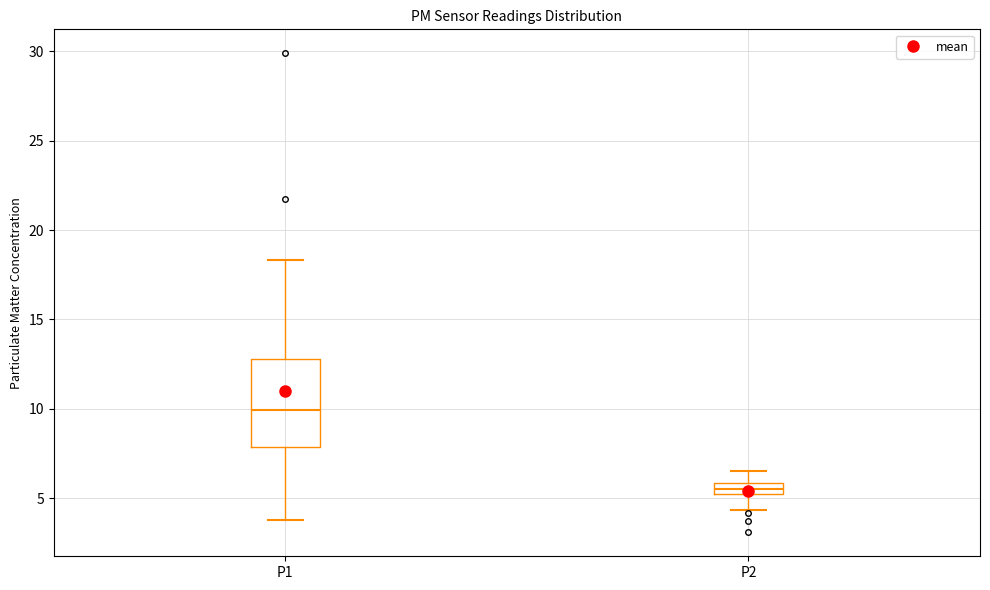

Comparing the boxes themselves (not the whiskers), which one is the tallest?

P1